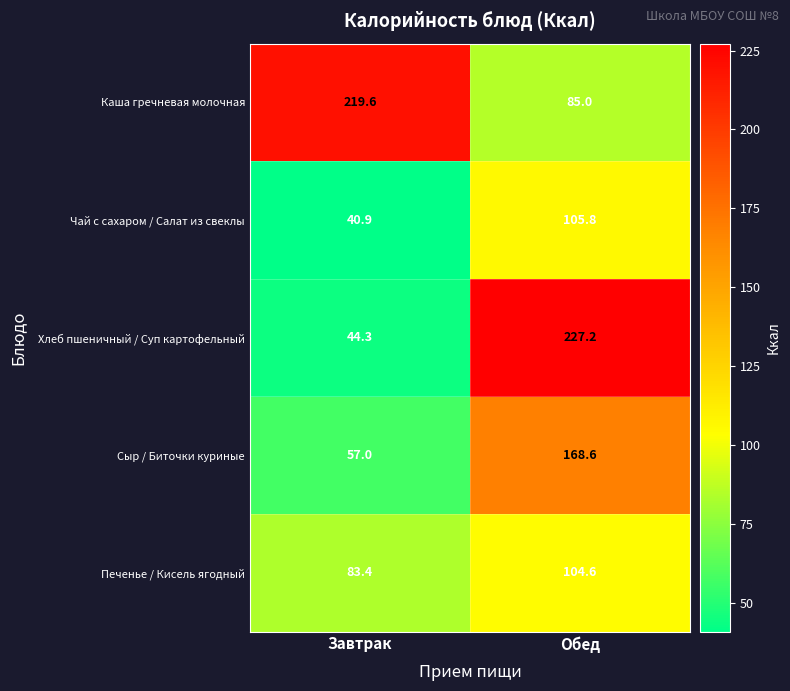

What is the total value across all series at Завтрак?

445.2